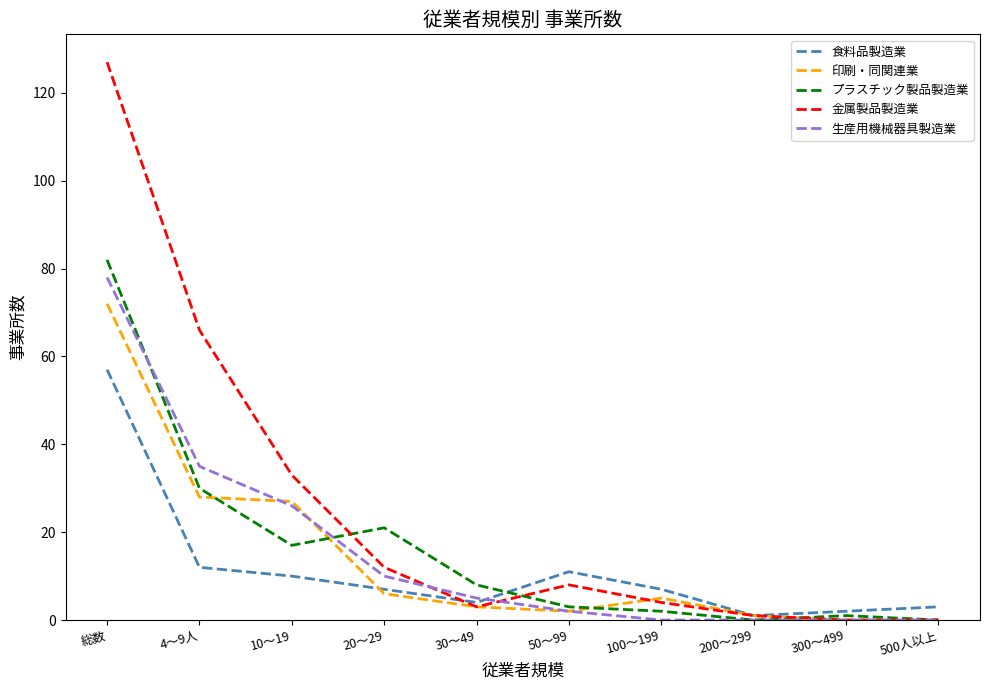

Which category has the highest value in the プラスチック製品製造業 series?

総数